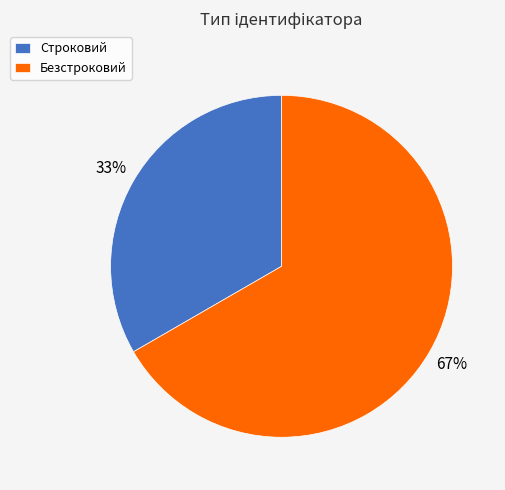

Is Безстроковий the majority of the pie?

Yes